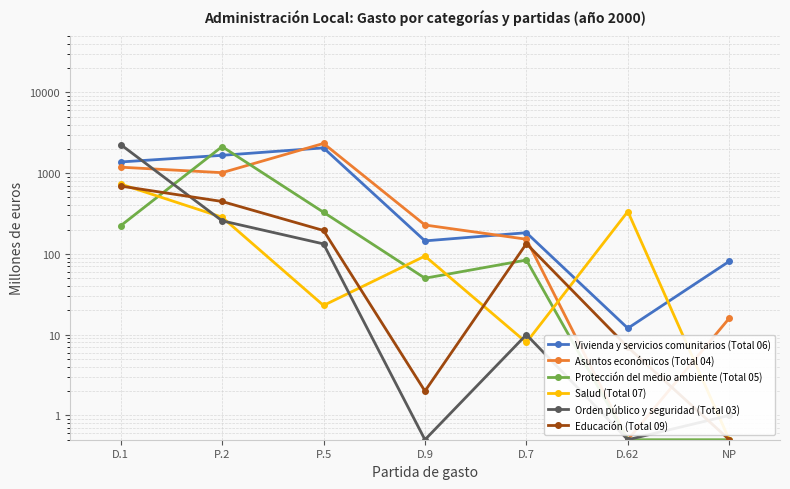

Where does the Salud (Total 07) series first go above 94?

D.1